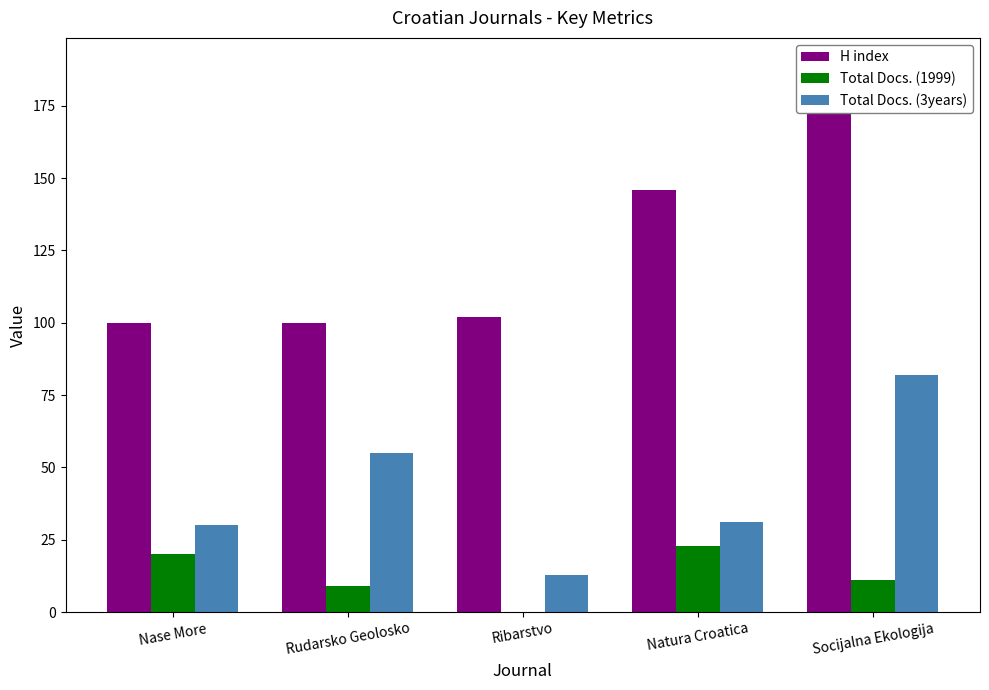

What is the label of the 3rd bar from the right?

Ribarstvo